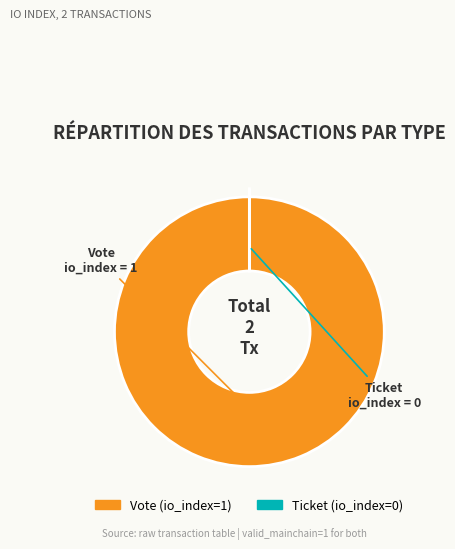

What is the largest slice in the pie chart?

Vote (io_index=1)